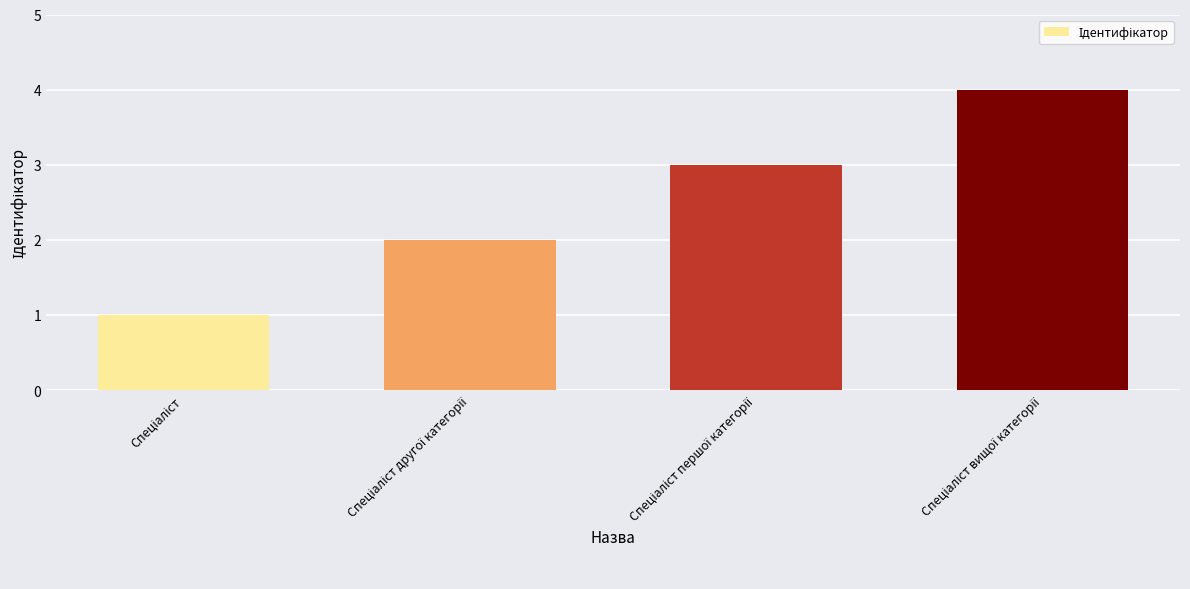

Reading left to right, what are all the values shown in this chart?

1	2	3	4